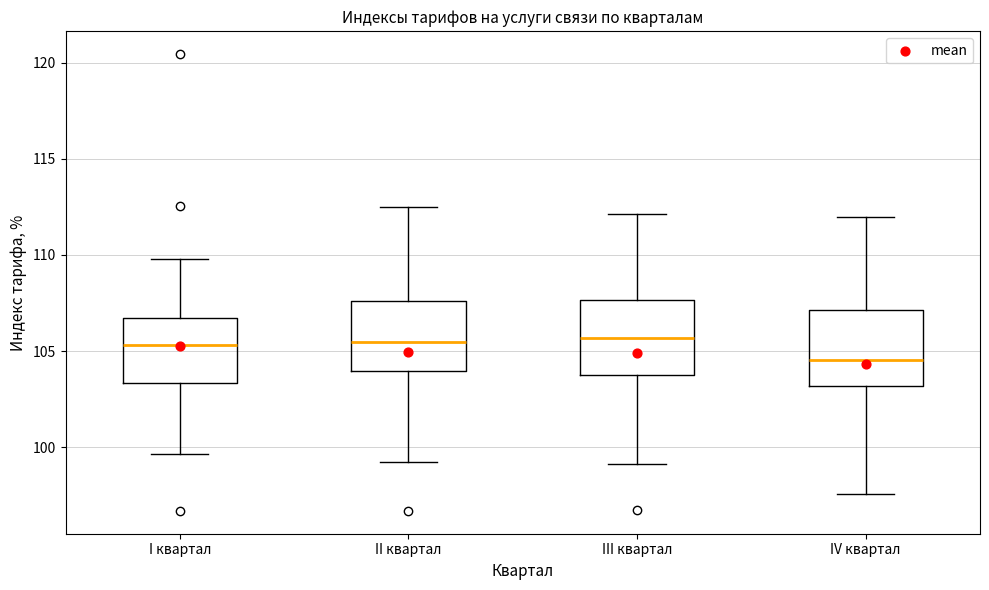

Which box's median line is the lowest?

IV квартал